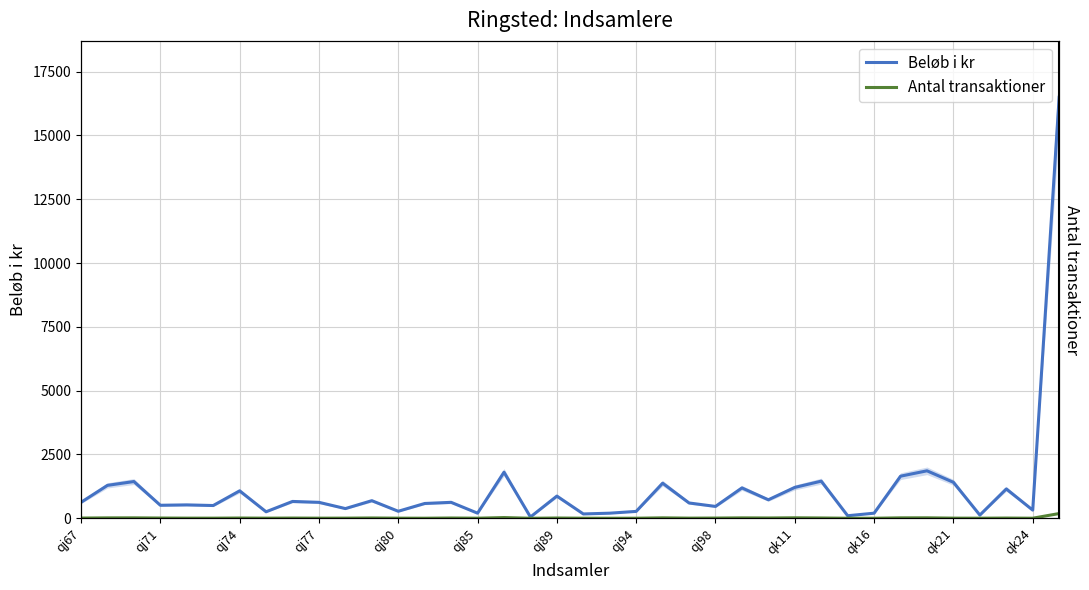

How many values in the Antal transaktioner series are below 9?

18